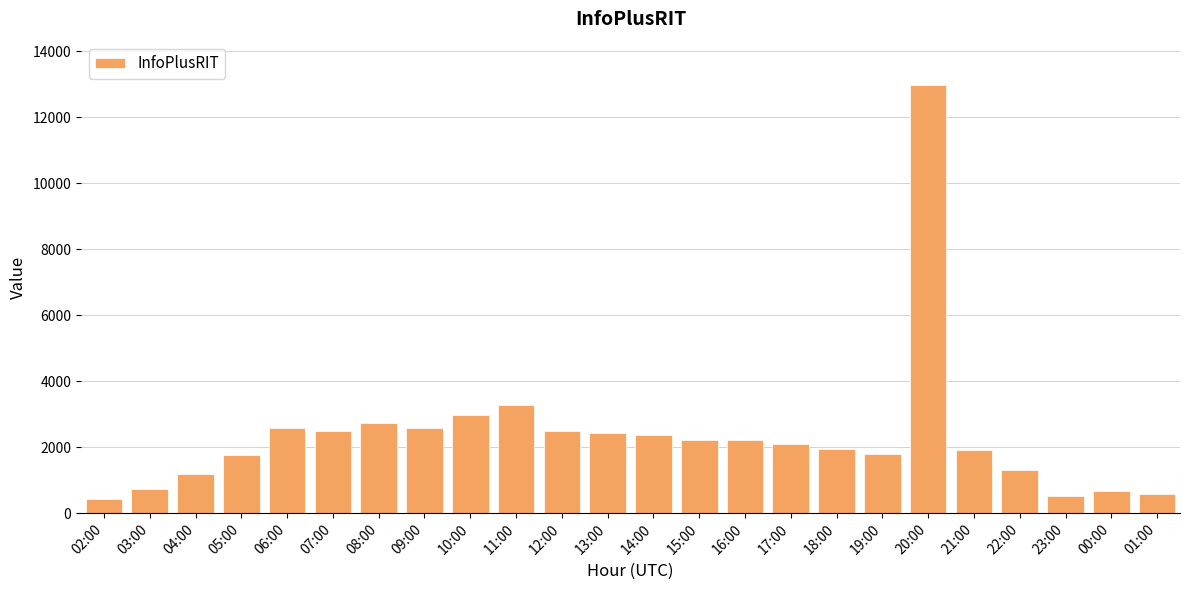

The chart shows a value of 4272 at 08:00. True or false?

False